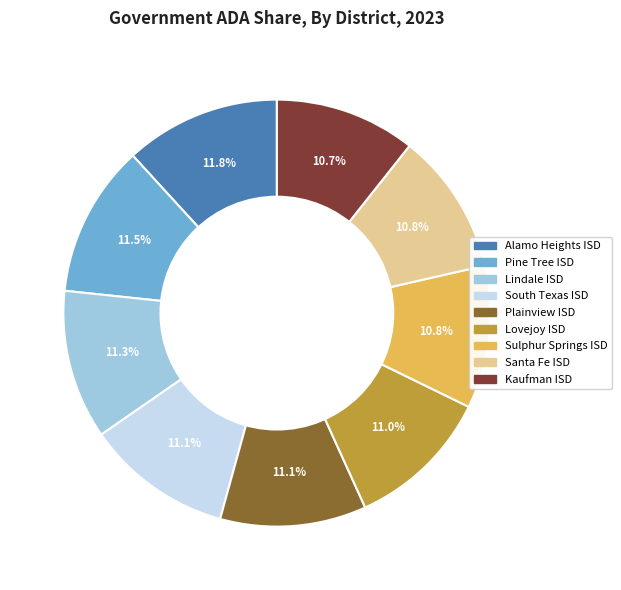

To the nearest percent, what is the difference between the largest and smallest slice percentages?

1%